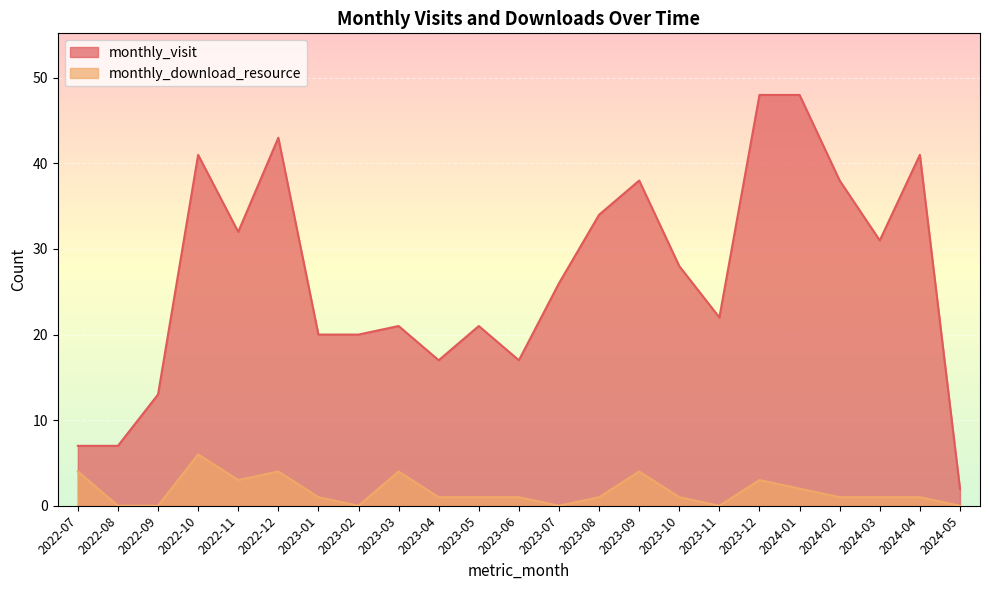

Which series has the largest total across all categories?

monthly_visit